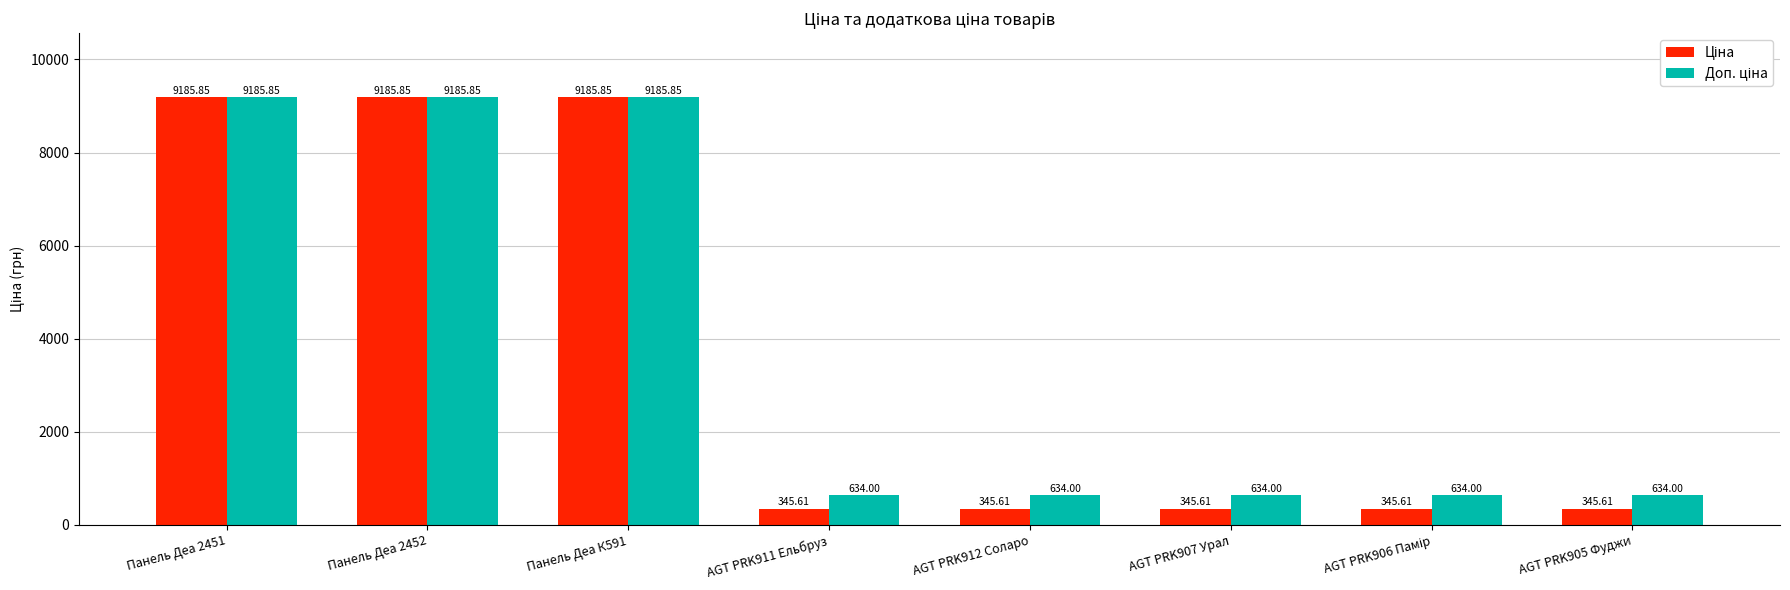

At how many categories does at least one series exceed 2901?

3